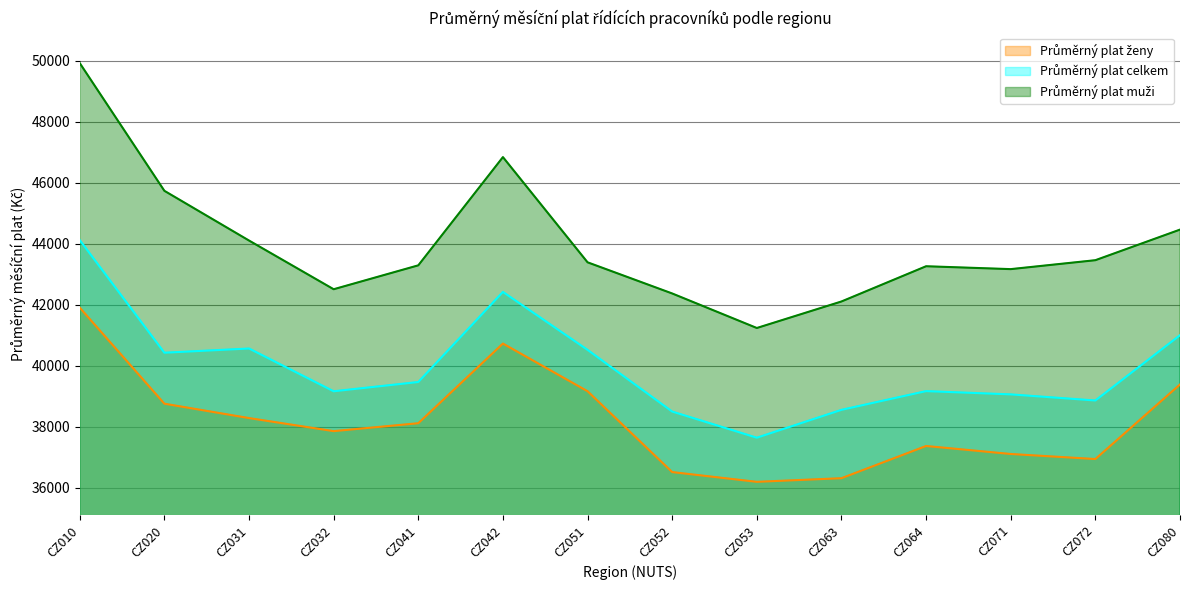

What is the difference between the highest and lowest values at CZ051?

4224.7